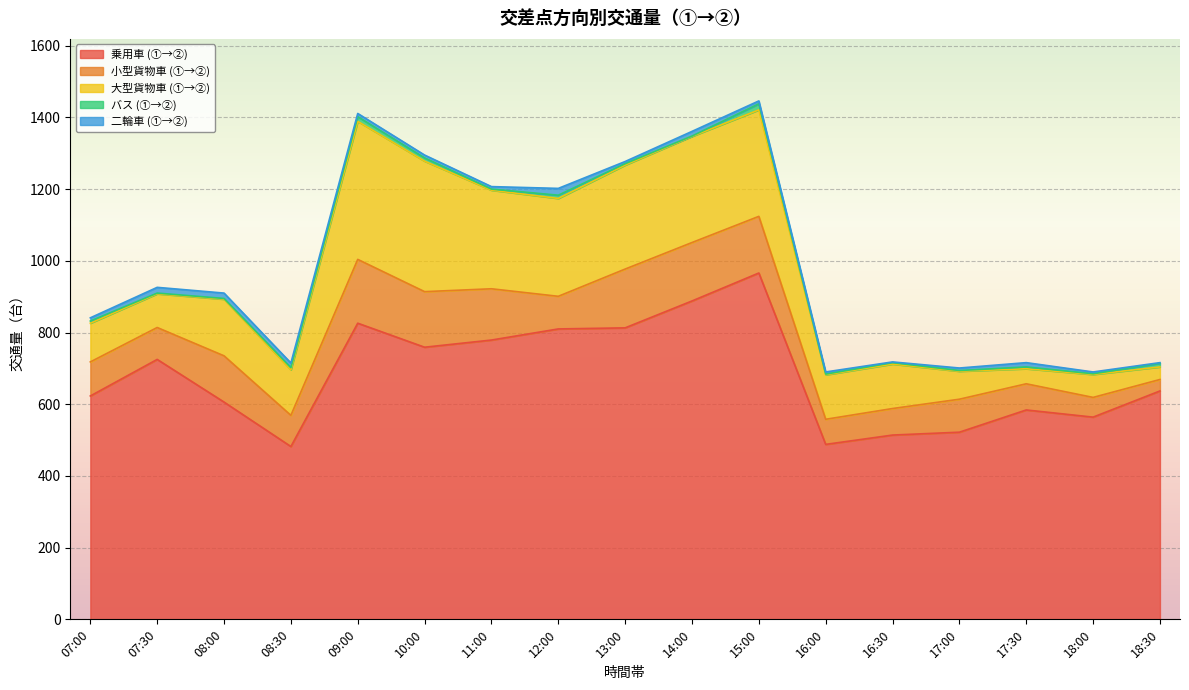

Does the chart display data point markers on the line(s)?

No